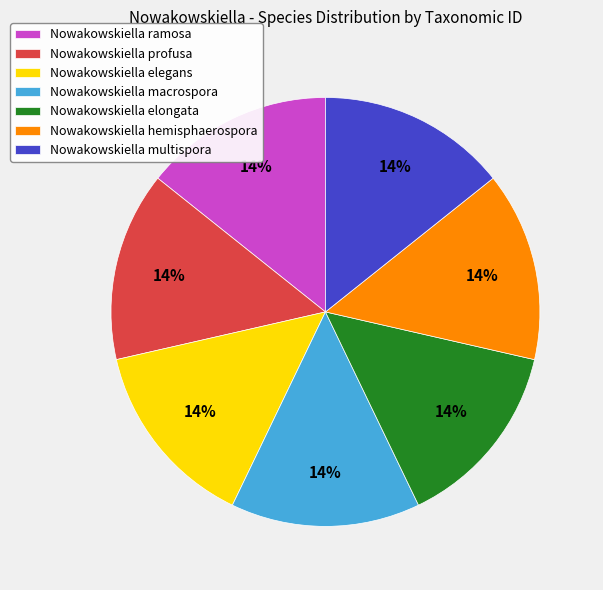

Is it true that Nowakowskiella profusa is 14% of the pie?

True